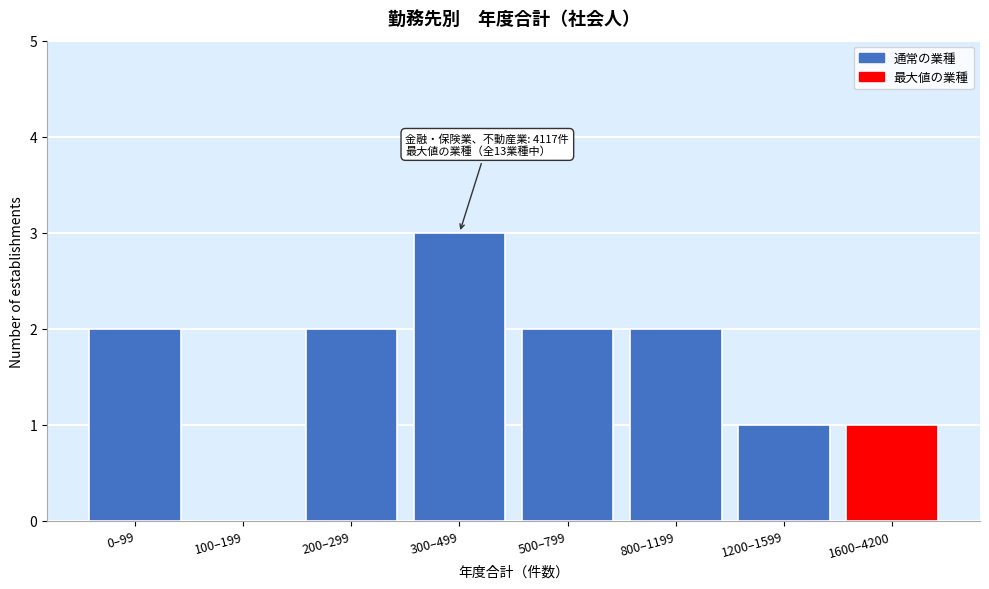

Reading right to left, list all the values displayed in this chart.

1600–4200=1	1200–1599=1	800–1199=2	500–799=2	300–499=3	200–299=2	100–199=0	0–99=2